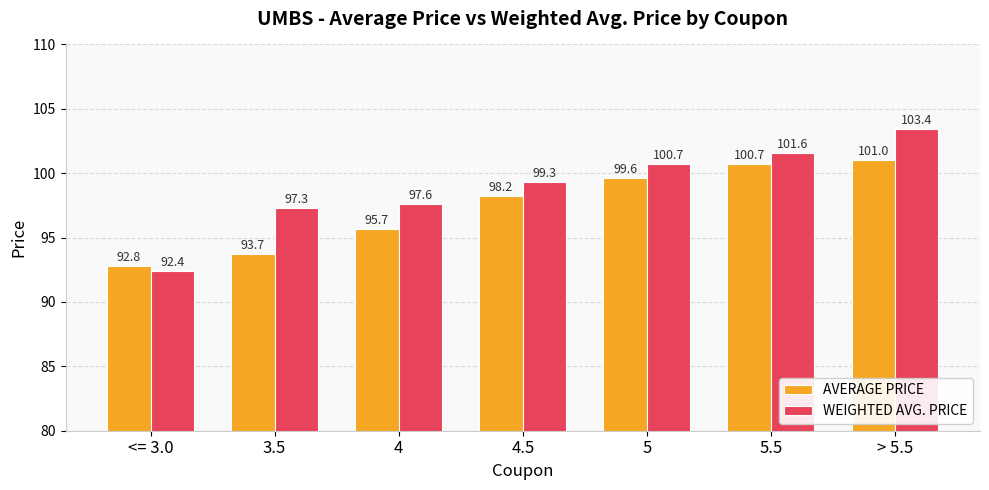

Reading left to right, list all the values displayed in this chart.

AVERAGE PRICE: <= 3.0=92.8	3.5=93.7	4=95.7	4.5=98.2	5=99.6	5.5=100.7	> 5.5=101.0
WEIGHTED AVG. PRICE: <= 3.0=92.4	3.5=97.3	4=97.6	4.5=99.3	5=100.7	5.5=101.6	> 5.5=103.4